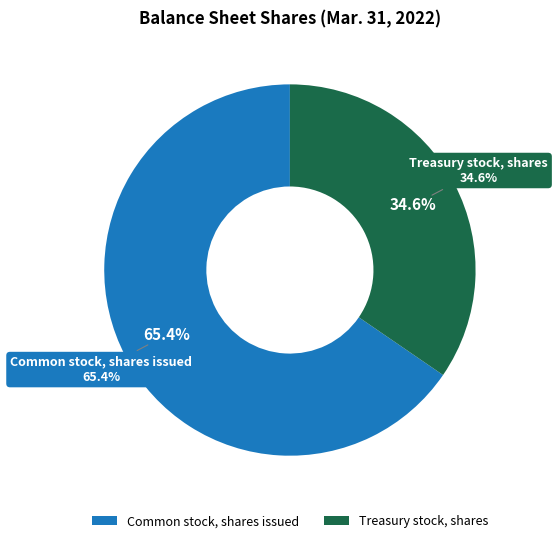

Is it true that Treasury stock, shares is 35% of the pie?

True